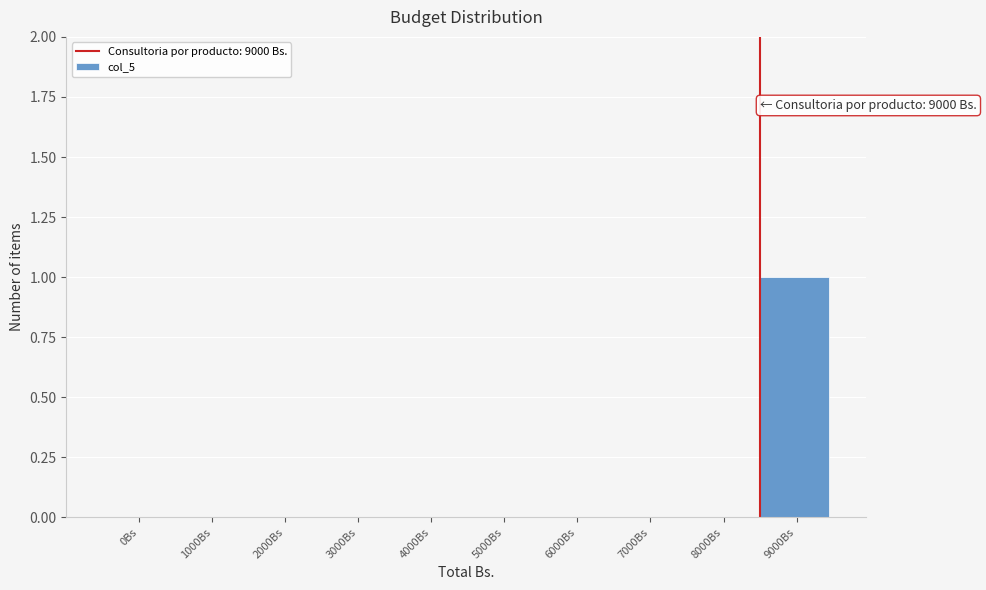

Reading right to left, list all the values displayed in this chart.

9000Bs=1	8000Bs=0	7000Bs=0	6000Bs=0	5000Bs=0	4000Bs=0	3000Bs=0	2000Bs=0	1000Bs=0	0Bs=0